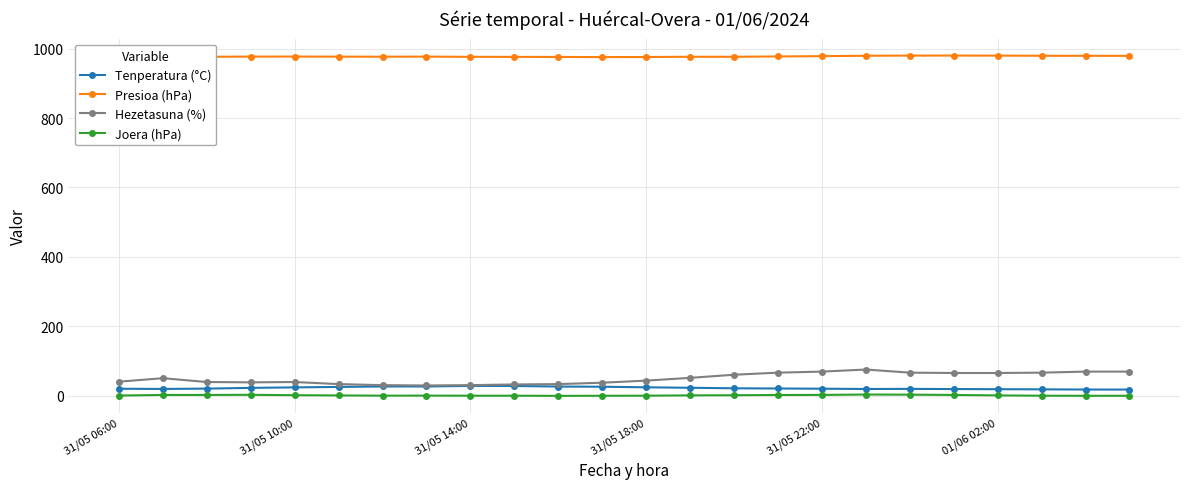

True or false: Hezetasuna (%) and Joera (hPa) intersect in this chart.

False